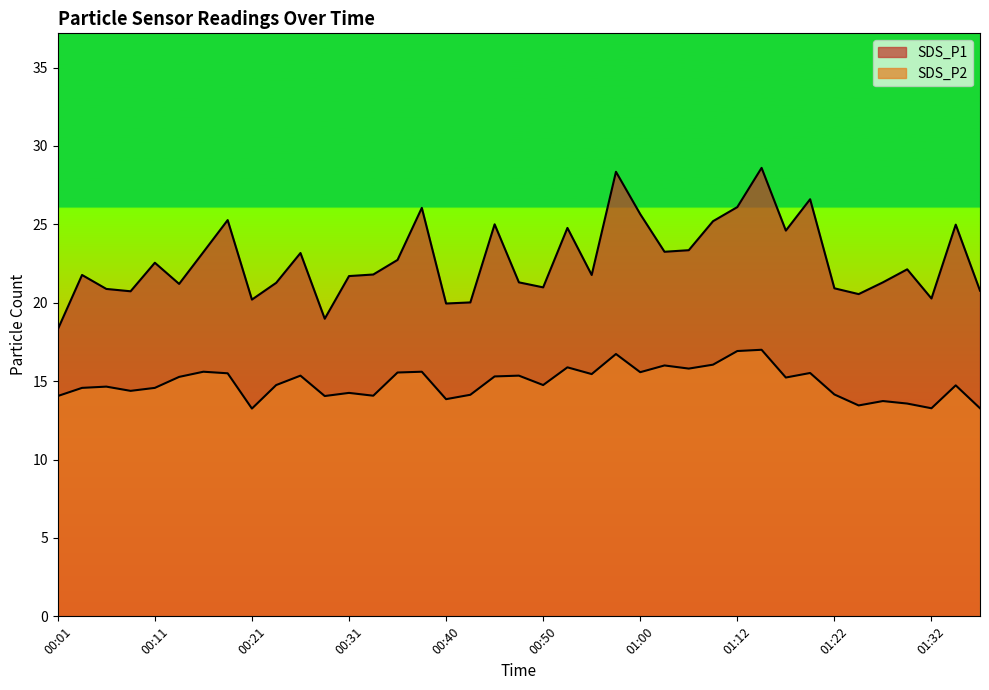

What is the label of the 34th point from the left?

01:24